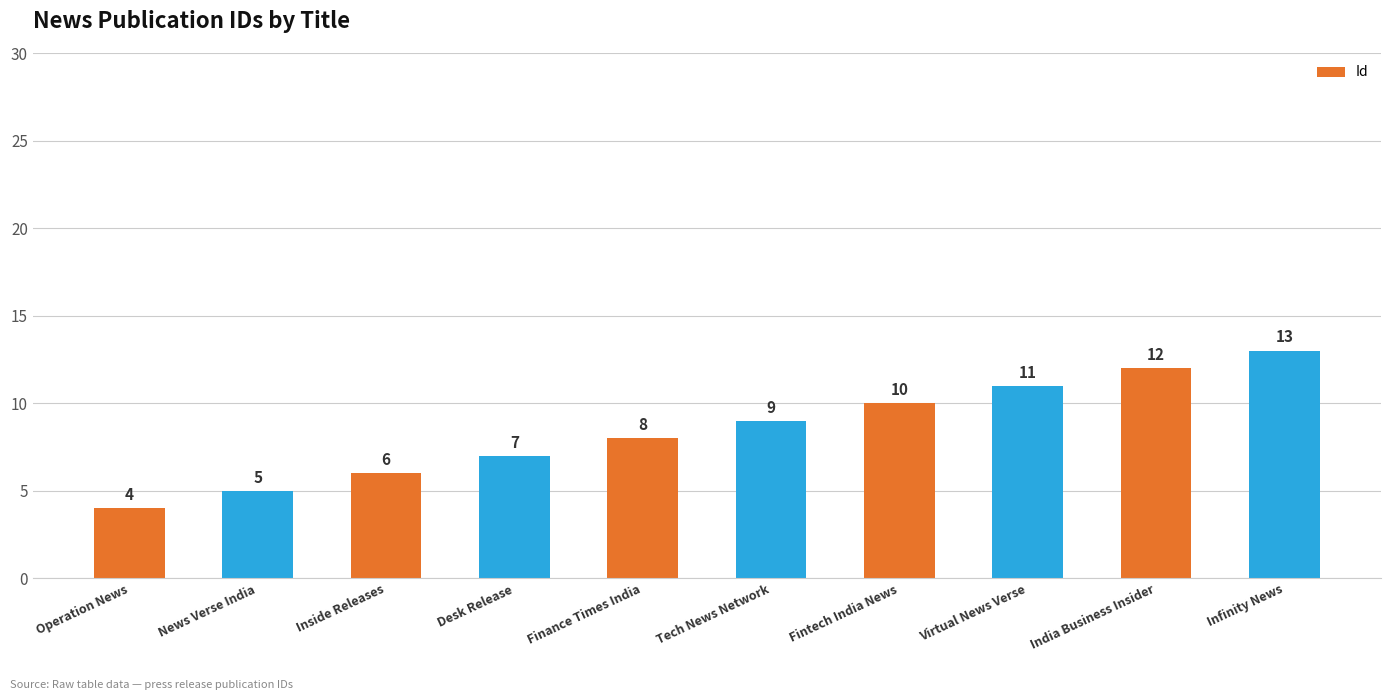

Are the bars grouped side by side (vs. stacked)?

No